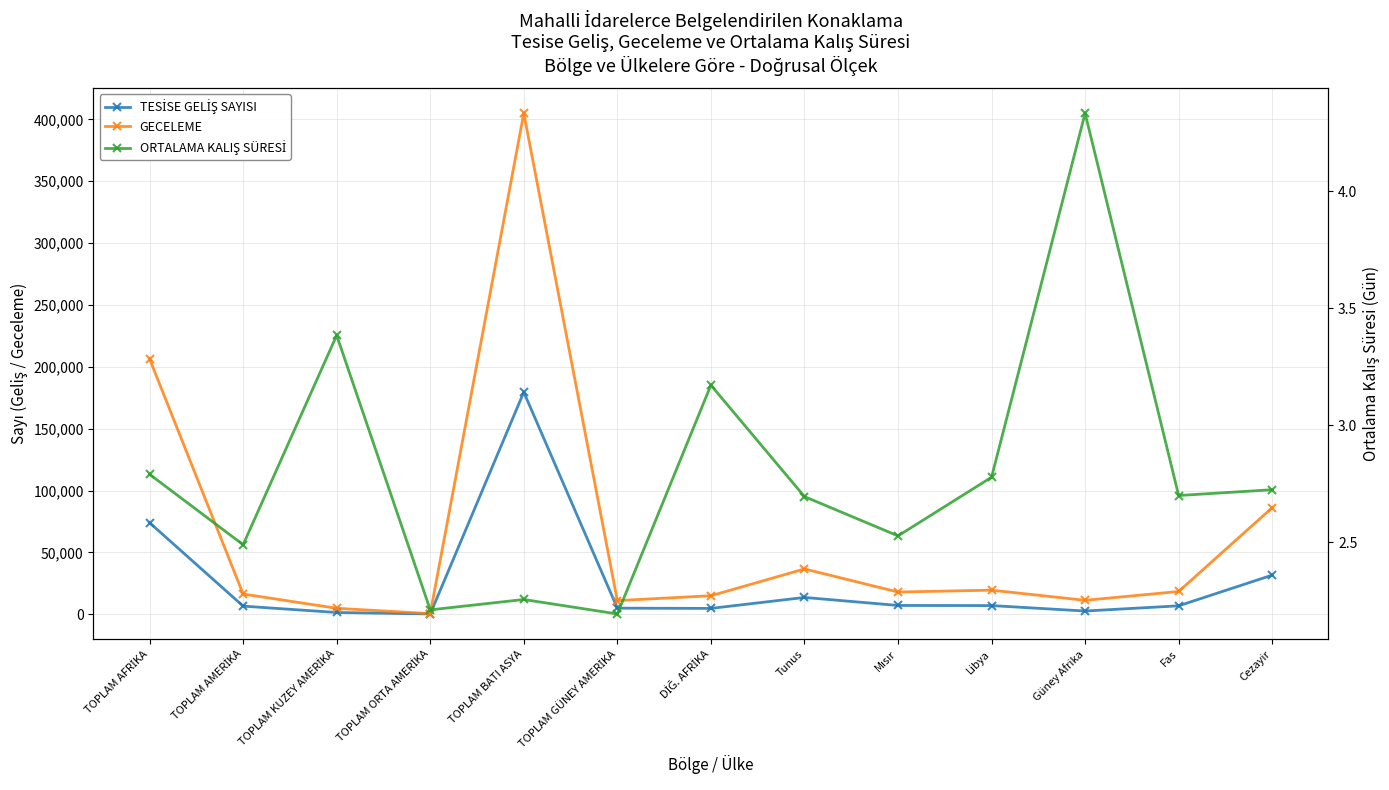

What is the difference between the maximum and second lowest values in the ORTALAMA KALIŞ SÜRESİ series?

2.1